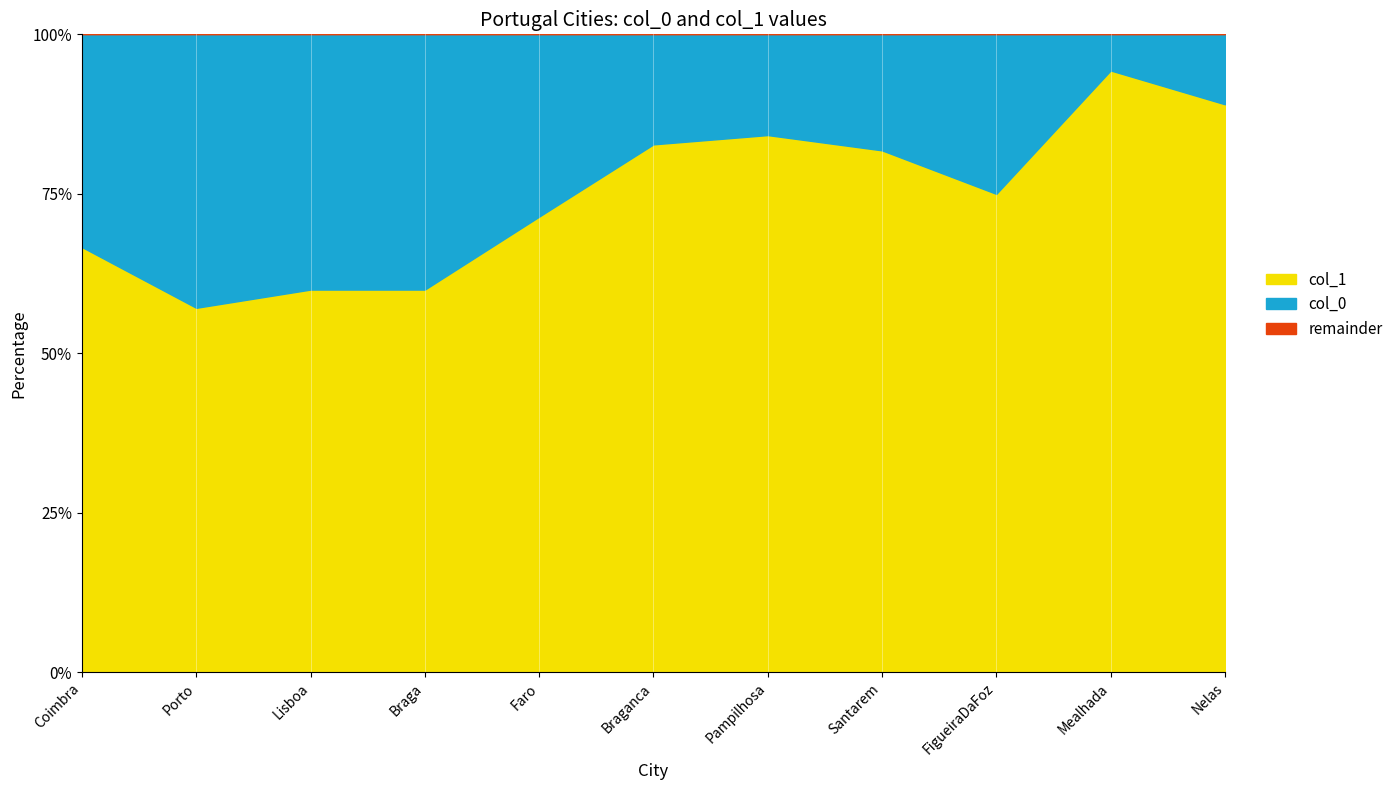

Reading left to right, what are all the values shown in this chart?

col_0: Coimbra=3	Porto=6	Lisboa=8	Braga=4	Faro=8	Braganca=5	Pampilhosa=6	Santarem=10	FigueiraDaFoz=5	Mealhada=3	Nelas=8
col_1: Coimbra=6	Porto=8	Lisboa=12	Braga=6	Faro=20	Braganca=24	Pampilhosa=32	Santarem=45	FigueiraDaFoz=15	Mealhada=50	Nelas=65